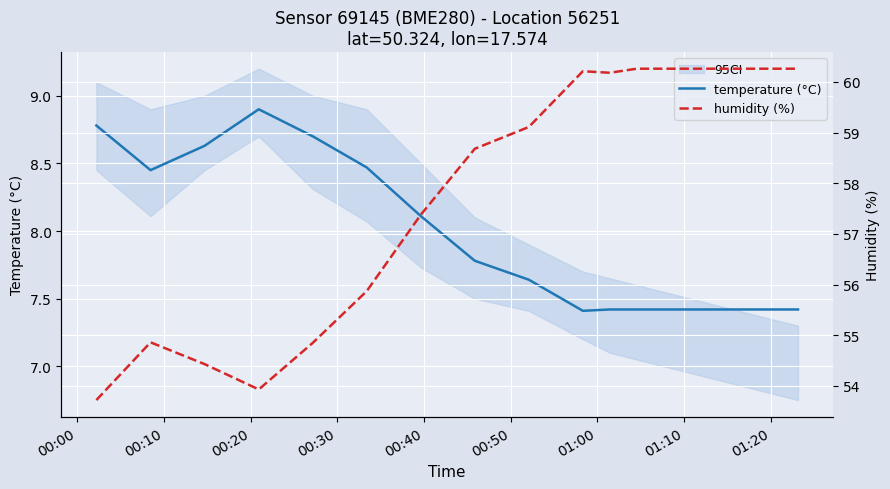

What is the average value of the temperature (°C) series?

7.9